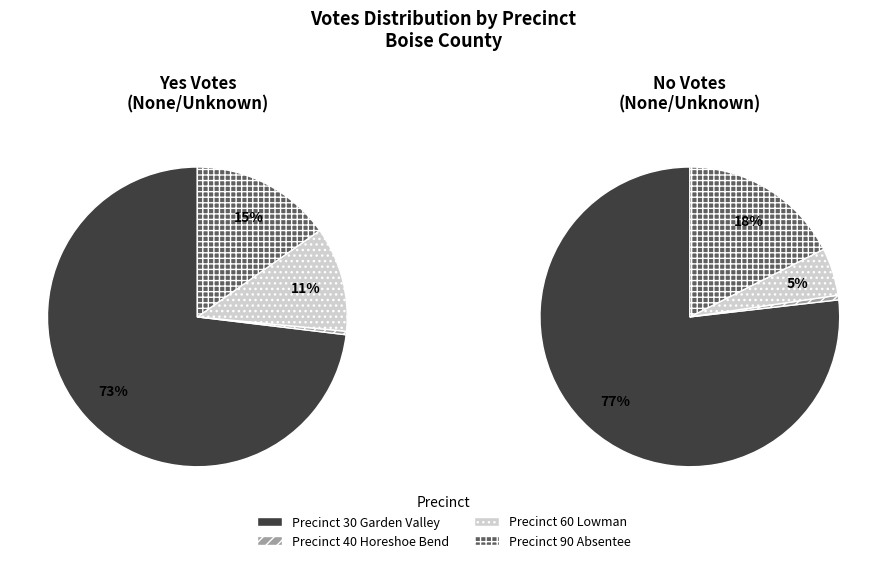

How many segments does this pie chart have?

4